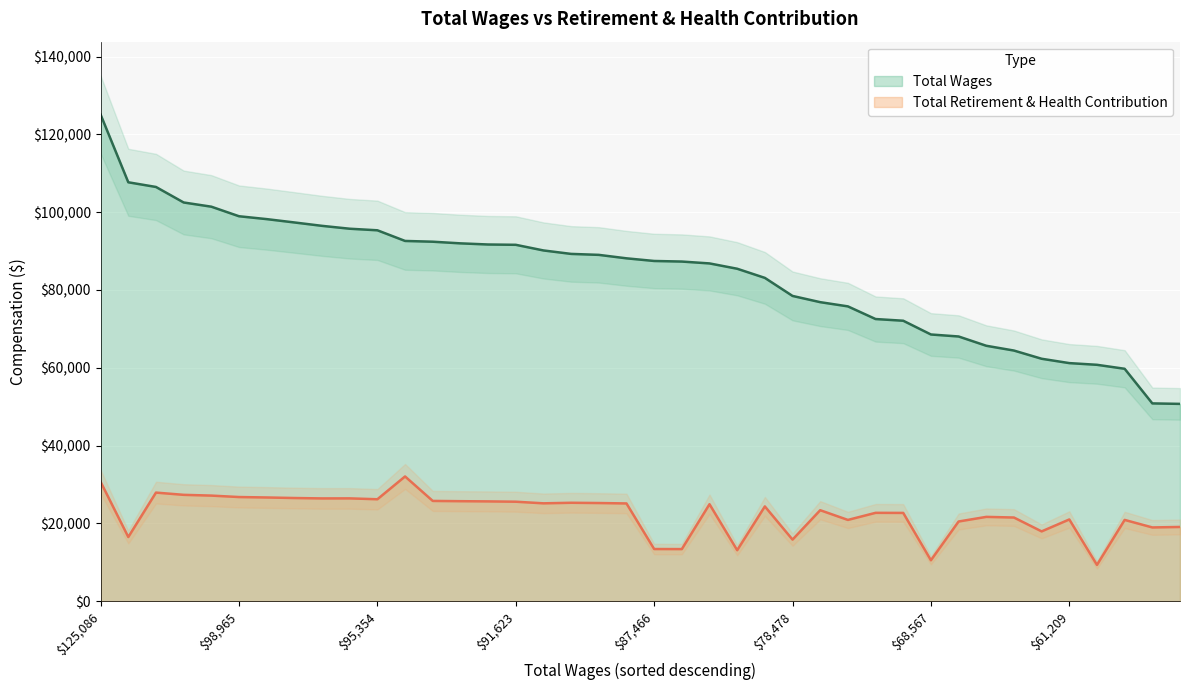

How many distinct data groups are displayed?

2